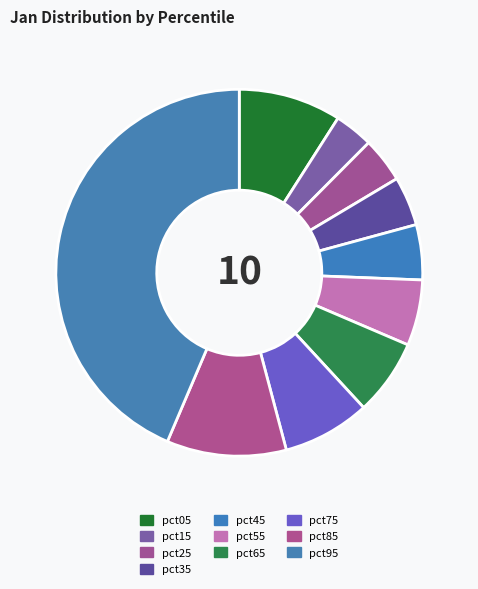

Rank the categories by value from highest to lowest.

pct95, pct85, pct05, pct75, pct65, pct55, pct45, pct35, pct25, pct15